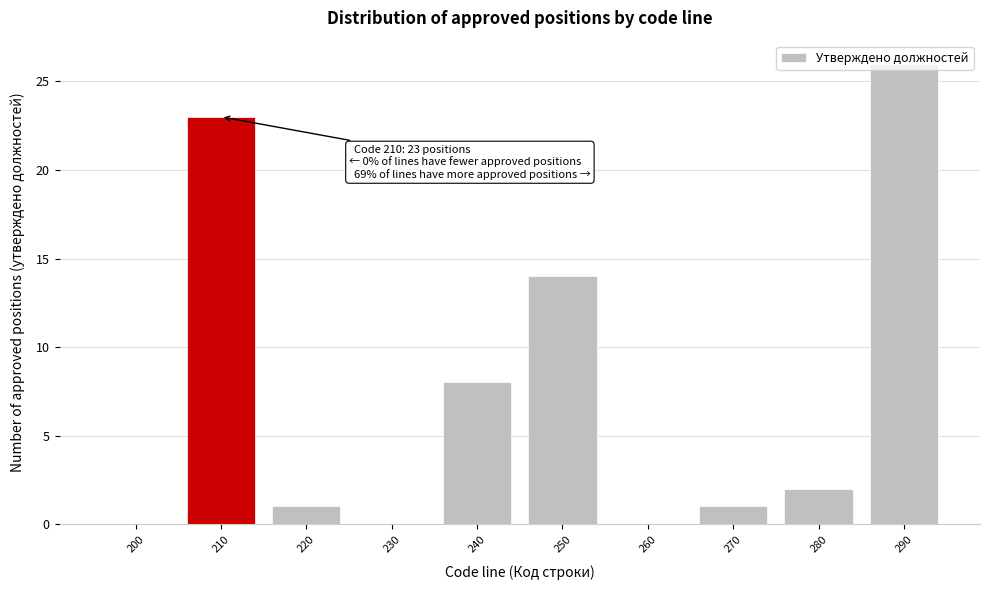

Where is the data nearest to the value 13?

250